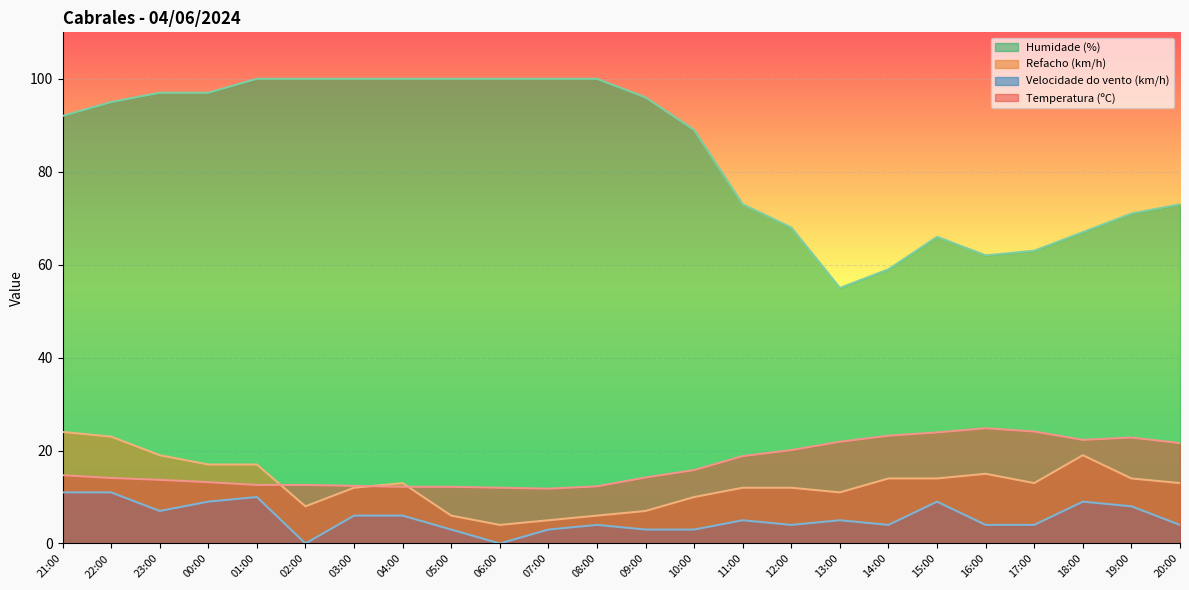

What is the difference between the highest and lowest values at 05:00?

97.0